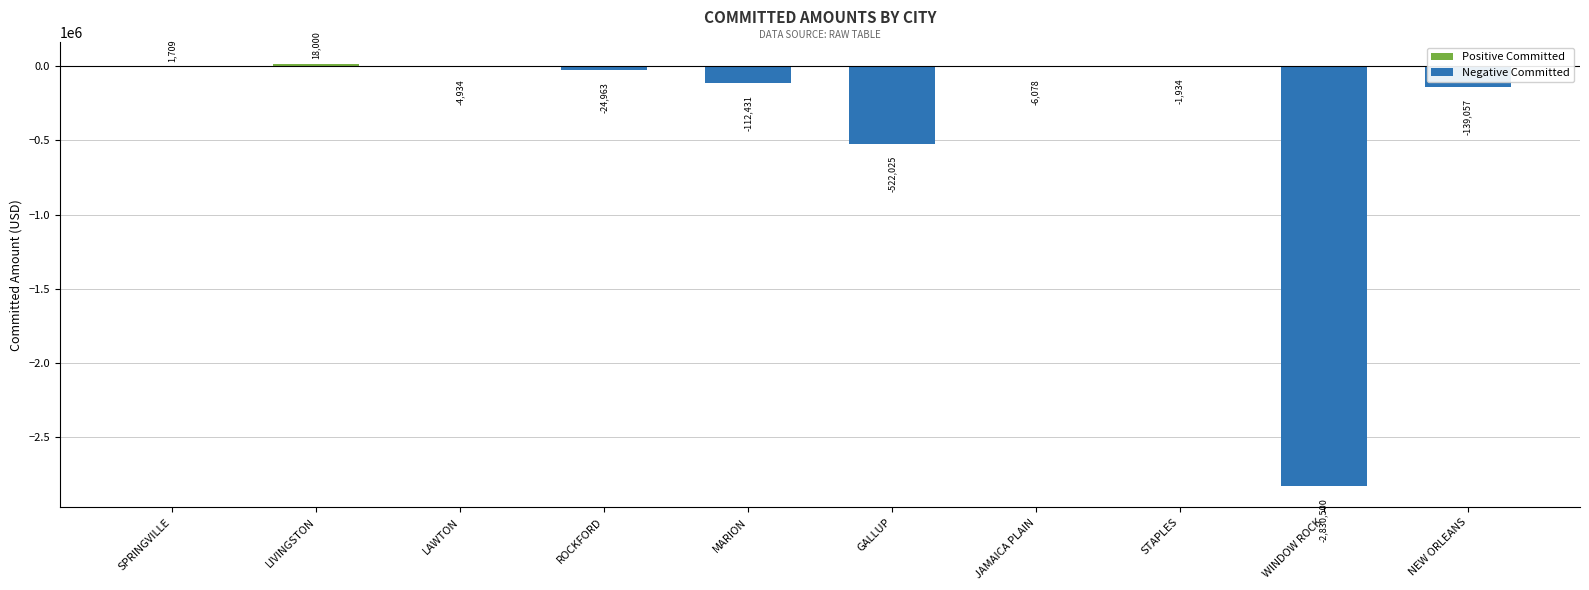

What is the difference between the second highest and second lowest values?

523734.2